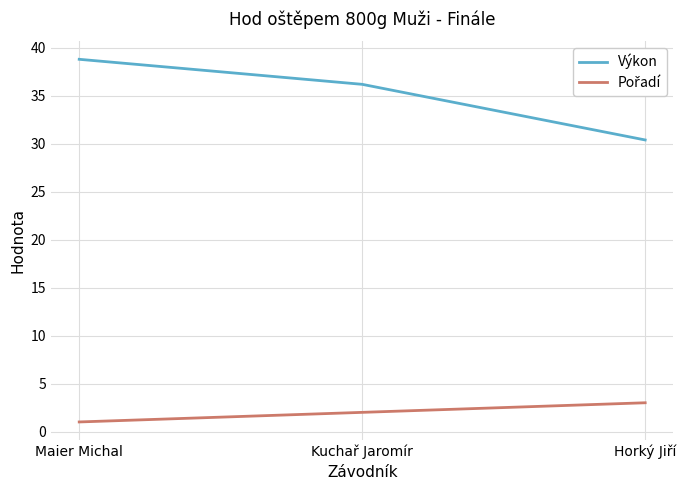

Read the Výkon value at Maier Michal.

38.8